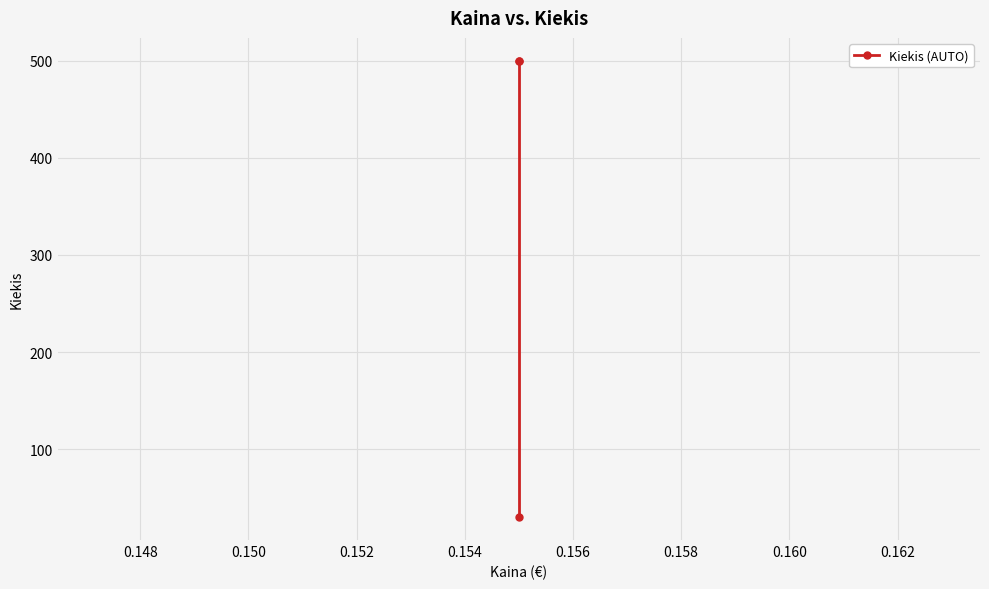

What is the minimum value shown in the chart?

30